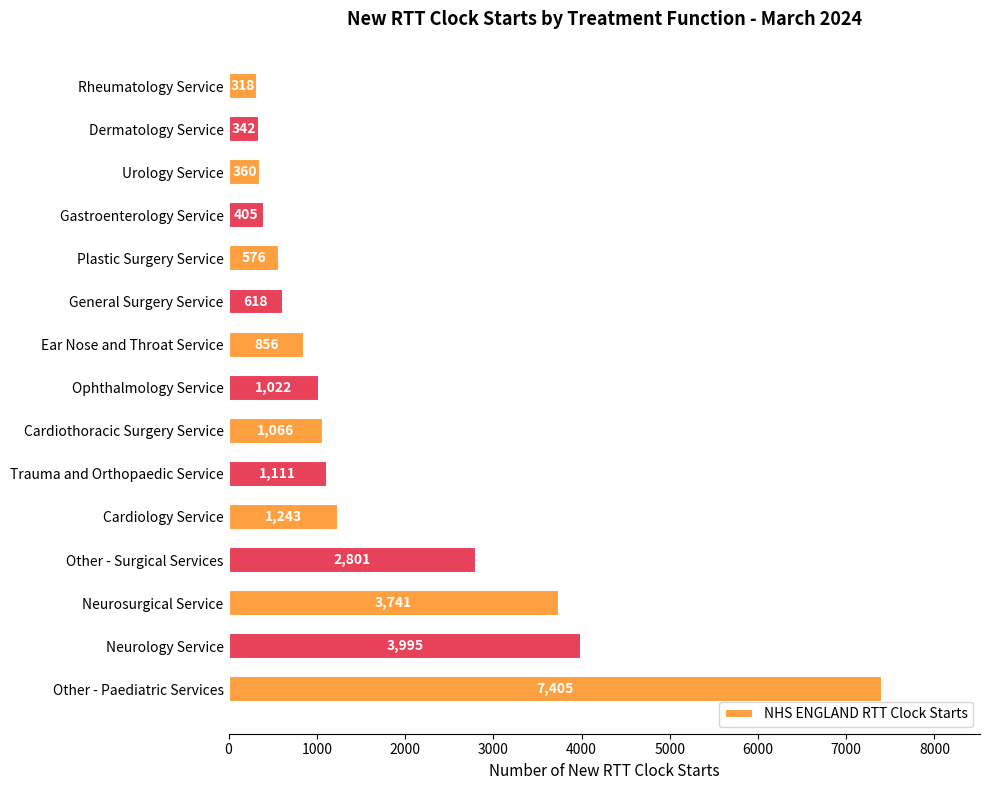

Reading bottom to top, transcribe all the data shown in this chart.

7405	3995	3741	2801	1243	1111	1066	1022	856	618	576	405	360	342	318